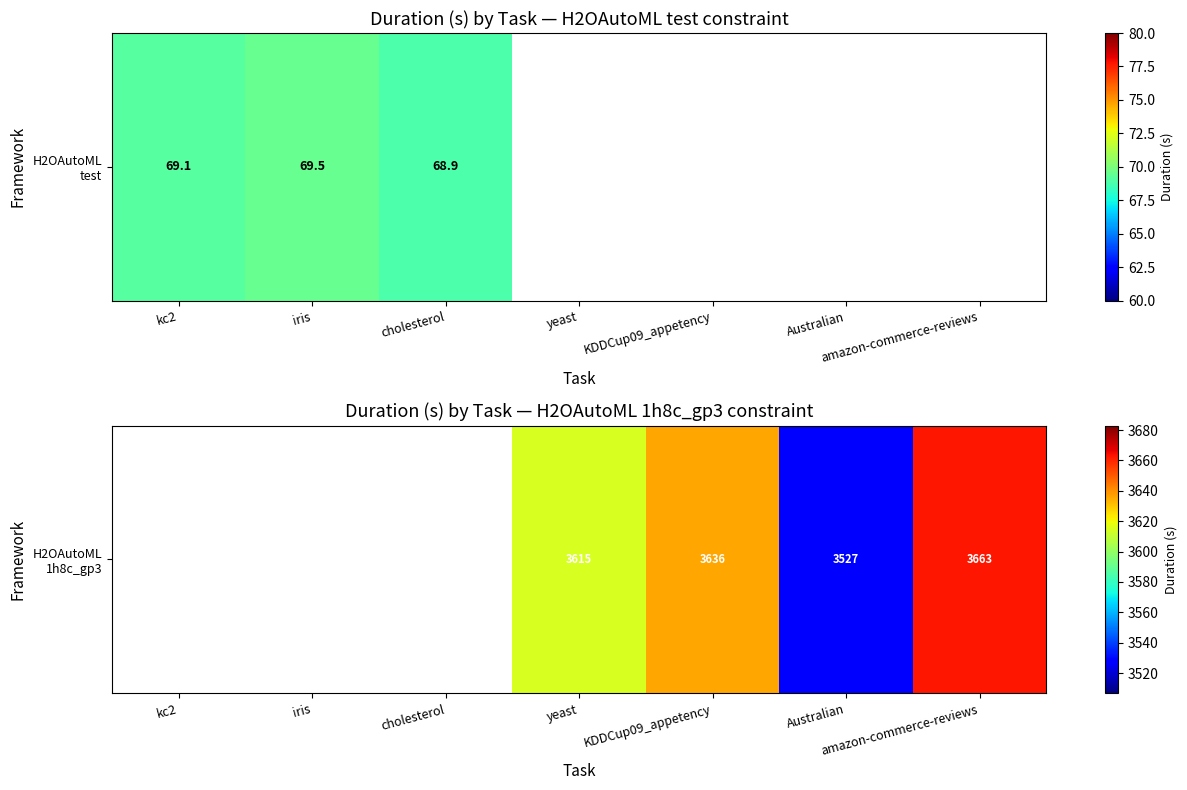

What is the greatest value displayed?

3663.0